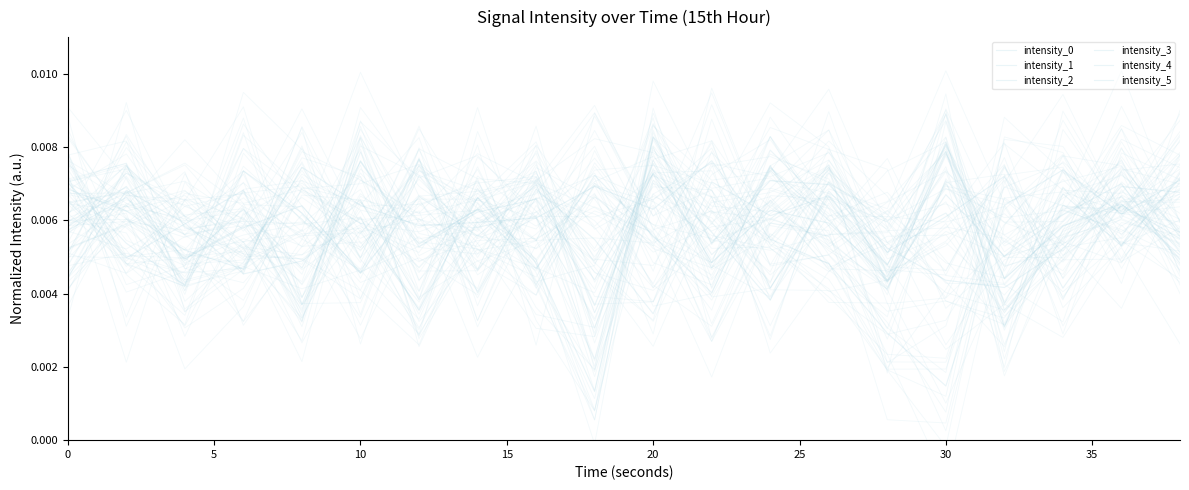

Where do intensity_0 and intensity_3 first cross each other?

0 and 2